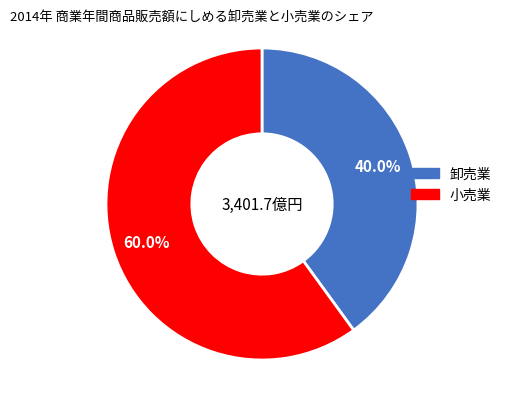

Does any single category account for the majority?

Yes